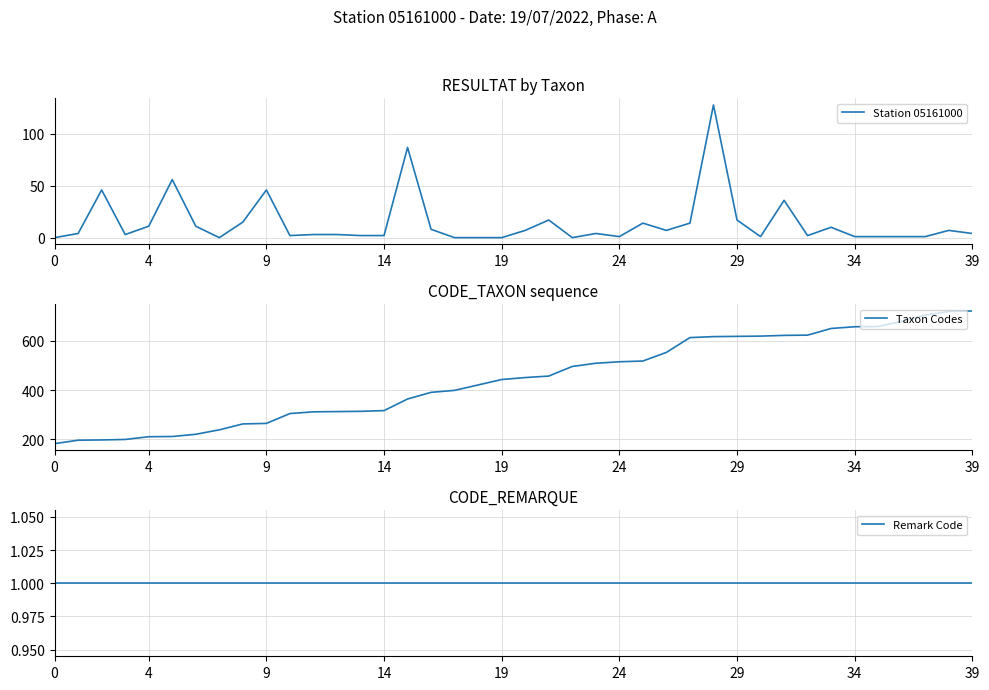

What is the sum of all Station 05161000 values?

572